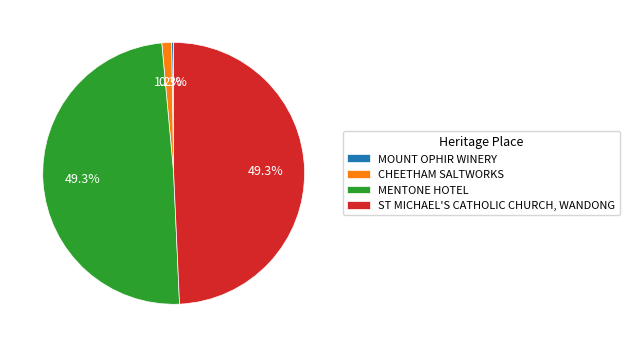

To the nearest percent, what portion does CHEETHAM SALTWORKS represent?

1%